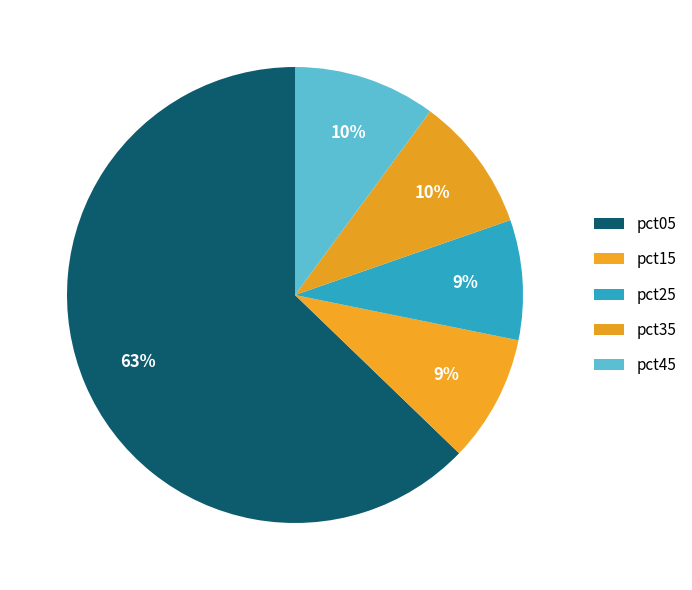

How many slices are in this pie chart?

5